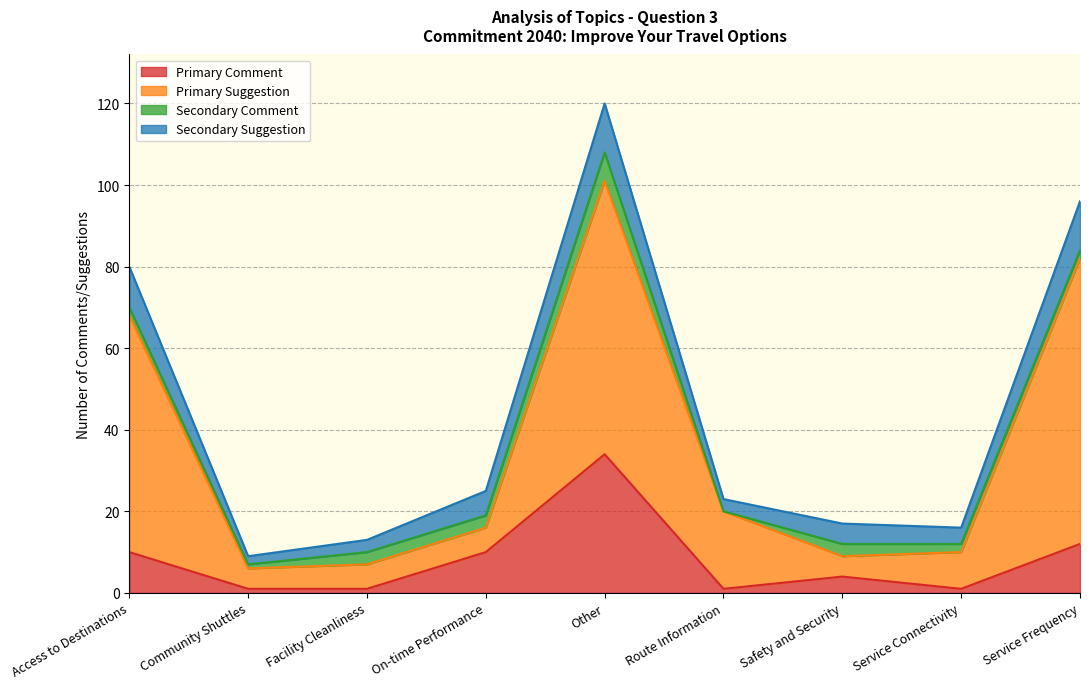

What is the lowest value of the Primary Suggestion series?

6